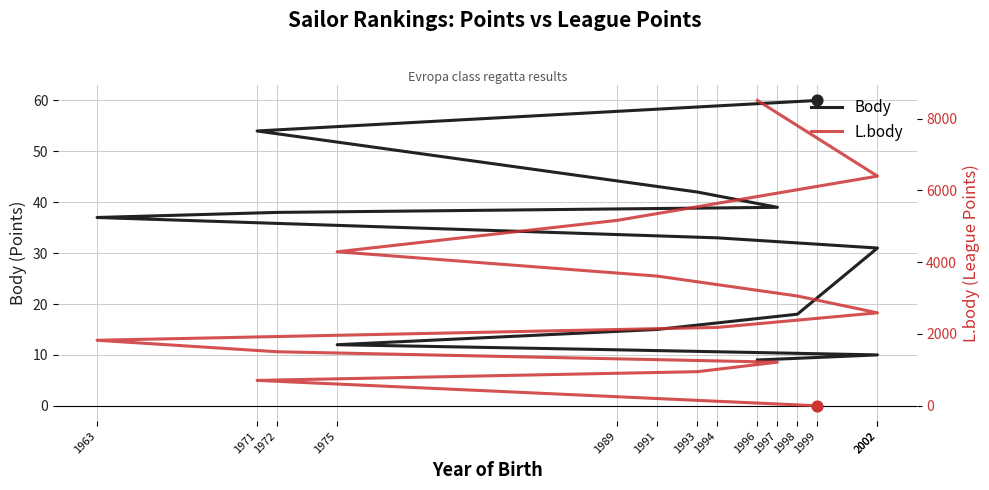

Which series reaches the minimum Y coordinate?

L.body